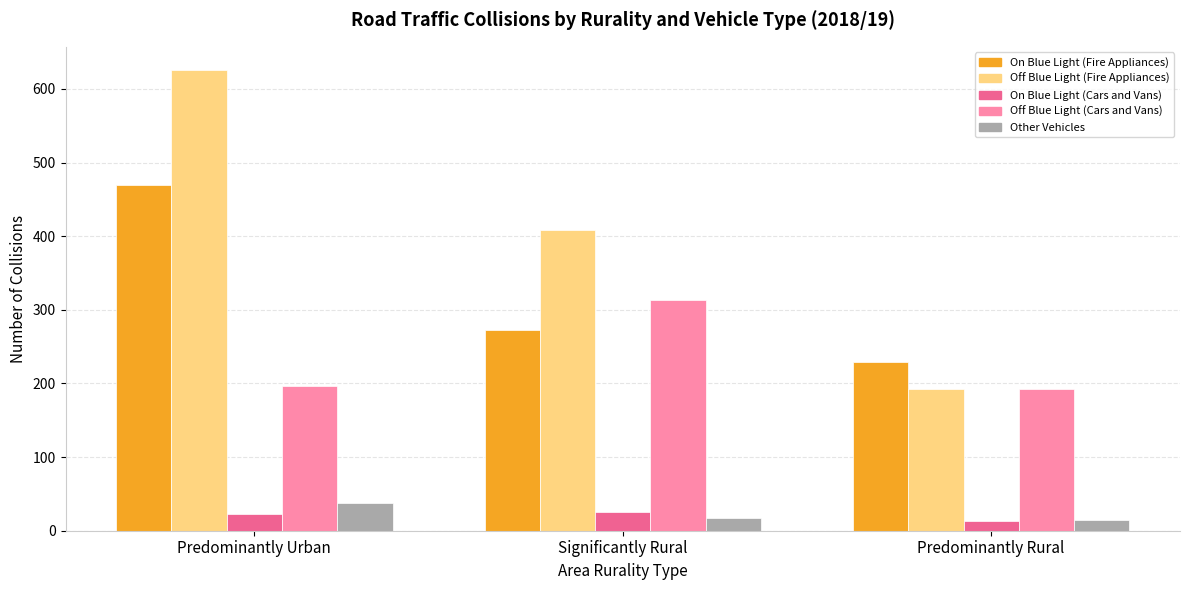

How many values in the On Blue Light (Fire Appliances) series are below 272?

1